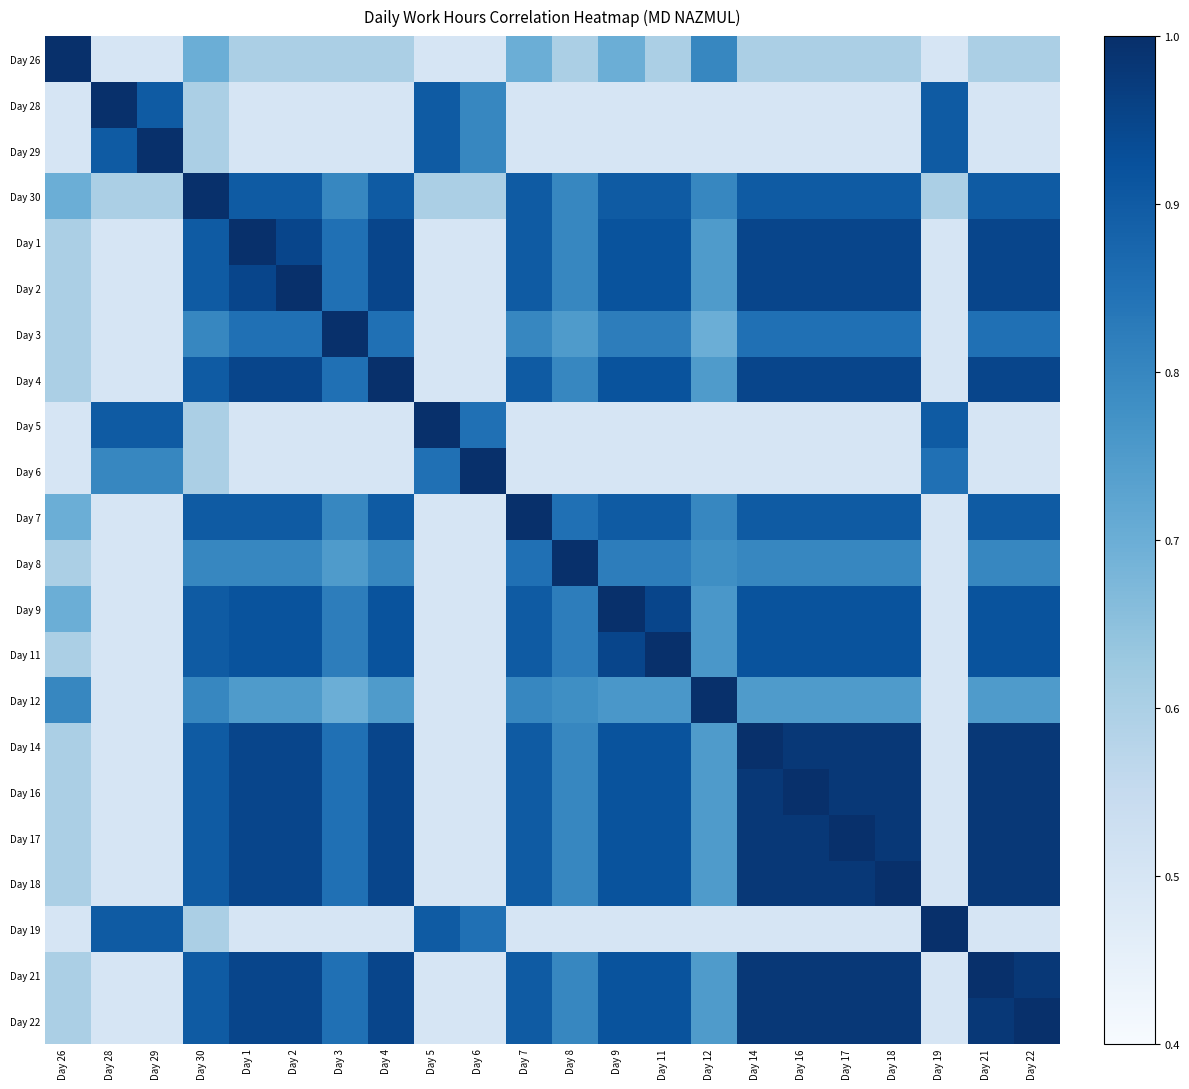

Which has a higher value, Day 2 or Day 16?

Day 2